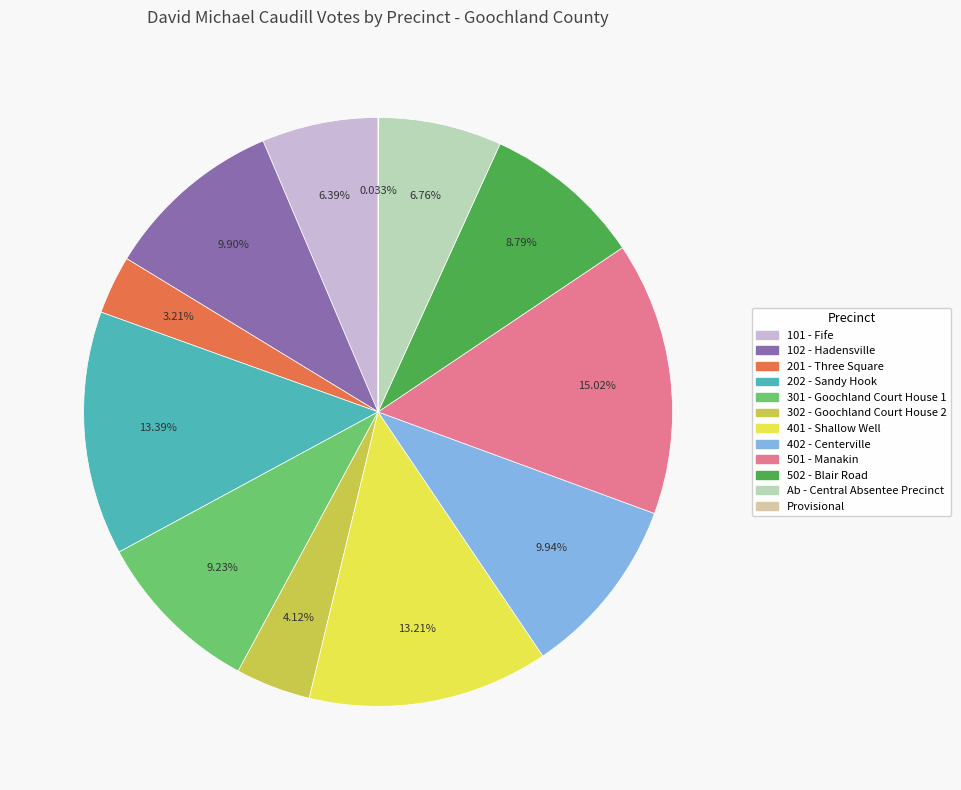

To the nearest percent, what is the difference between the largest and smallest slice percentages?

15%